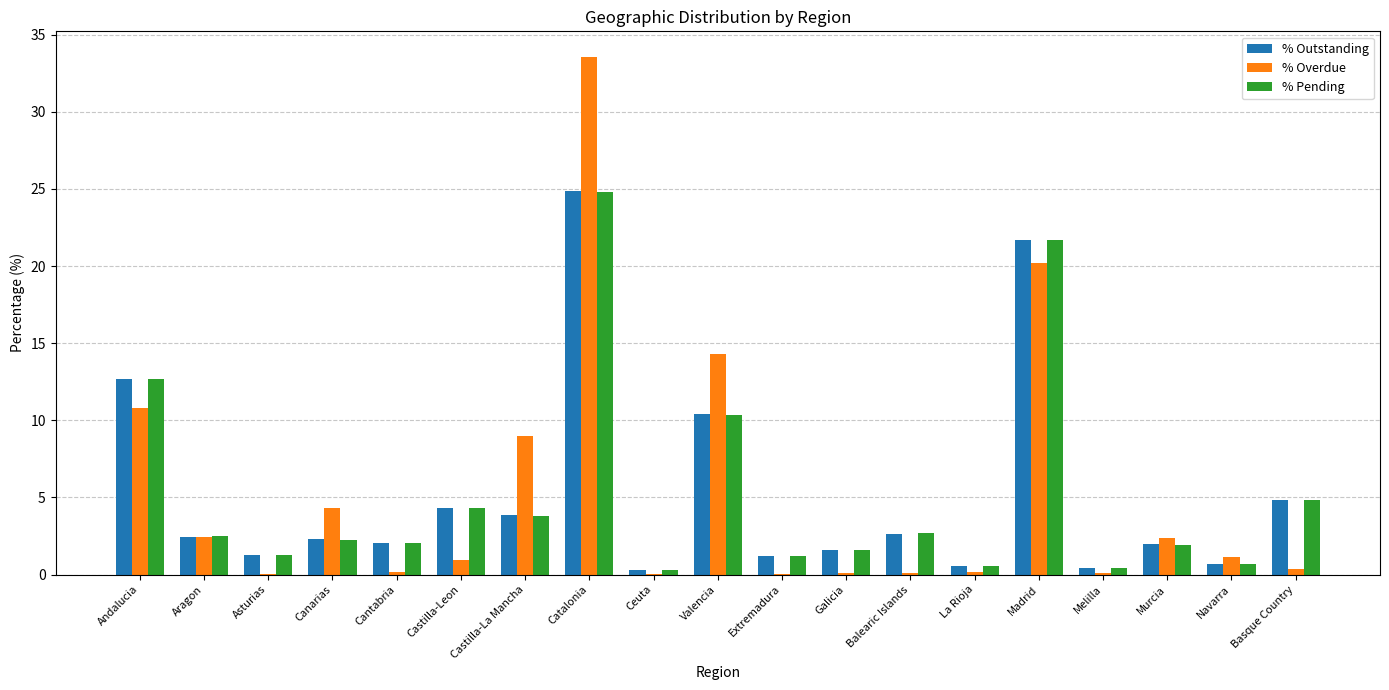

How many groups of bars are there?

19